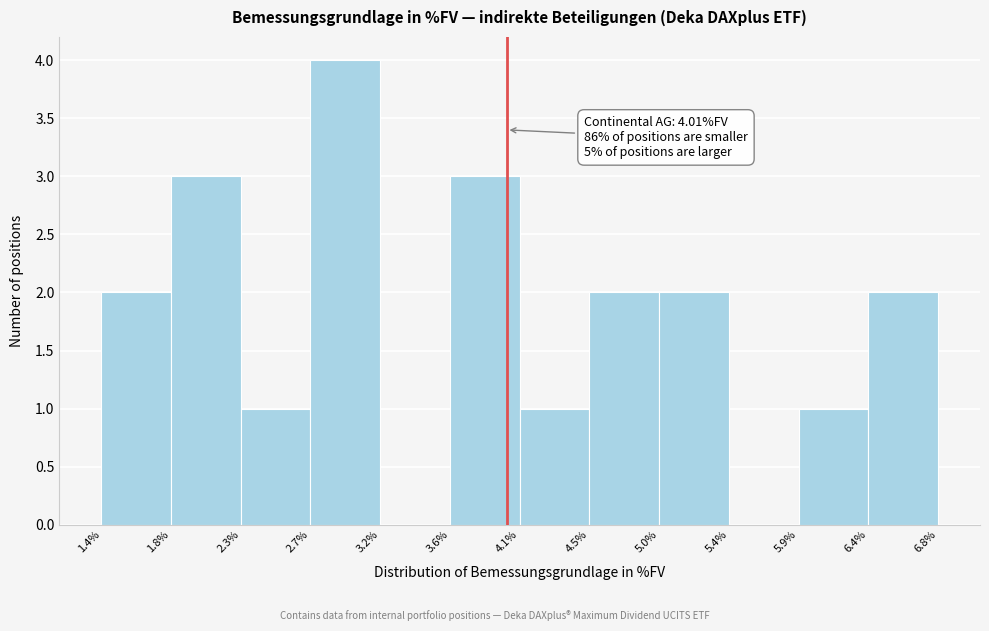

Over which range of the x-axis is the bar tallest?

2.7% to 3.2%